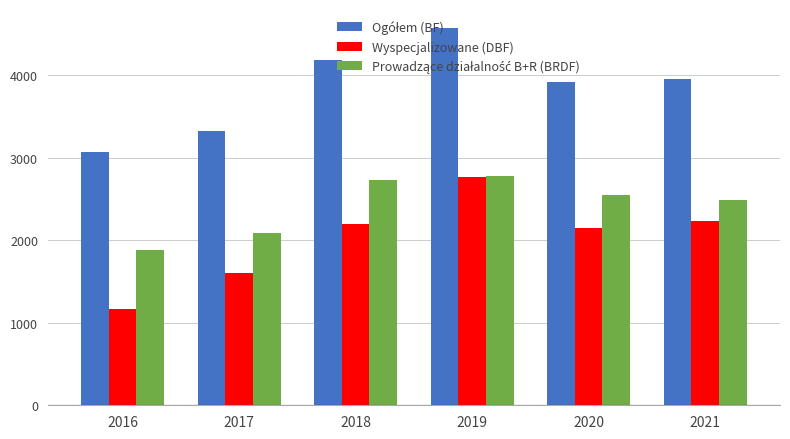

What is the difference between the maximum and second lowest values in the Wyspecjalizowane (DBF) series?

1164